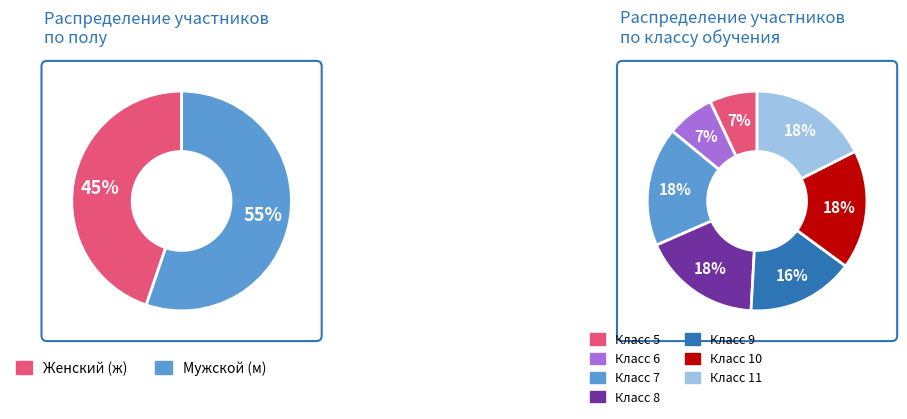

How much of the chart is everything except ж?

55.2%